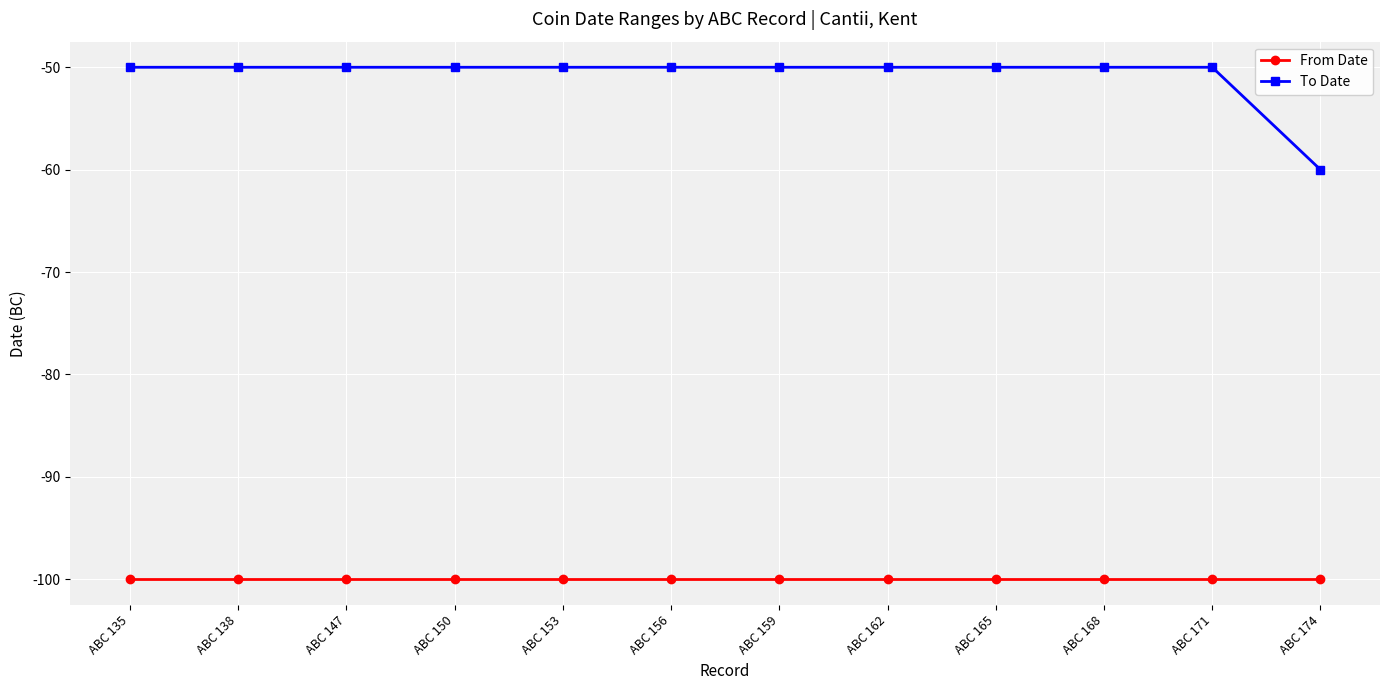

True or false: To Date and From Date intersect in this chart.

False